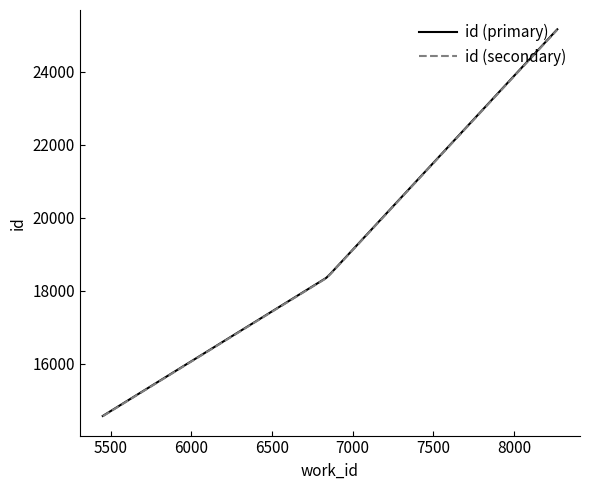

What are all the series names shown in the legend?

id (primary), id (secondary)